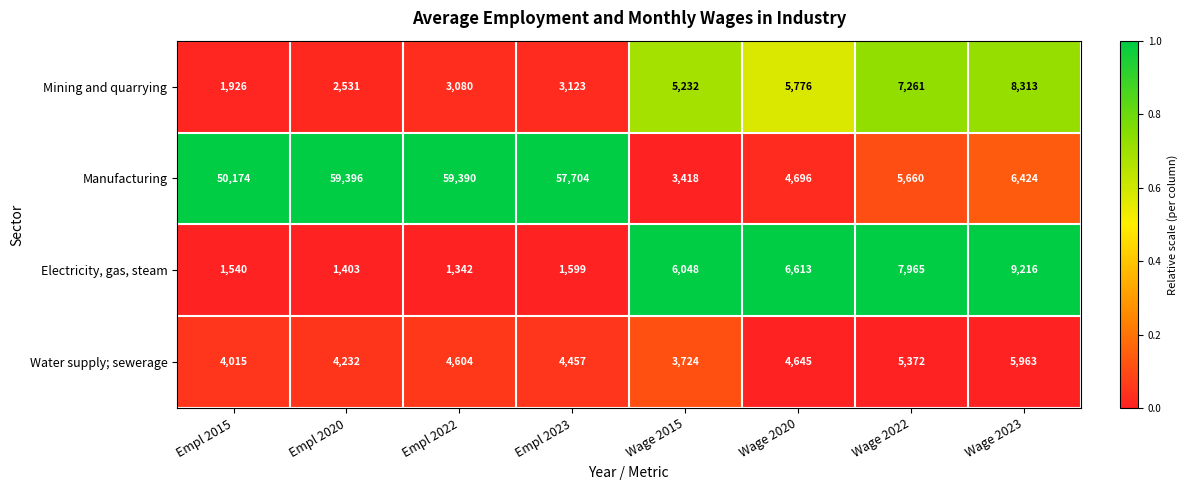

Which series changed the most between Wage 2020 and Wage 2023?

Electricity, gas, steam